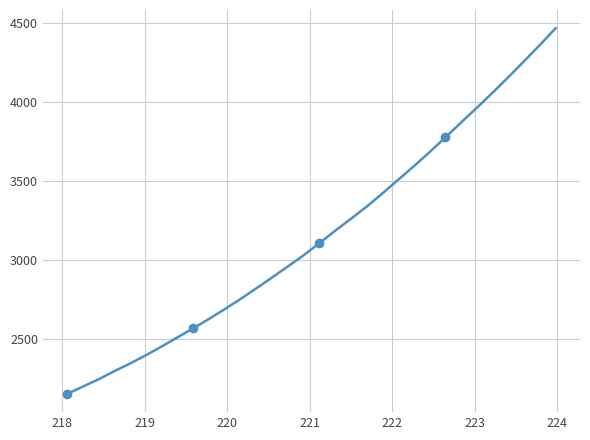

What is the difference between the maximum and minimum values?

2315.0